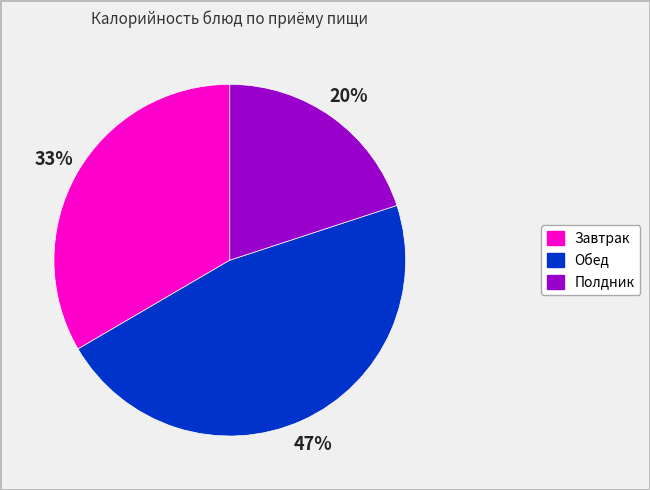

Which slice is the smallest?

Полдник